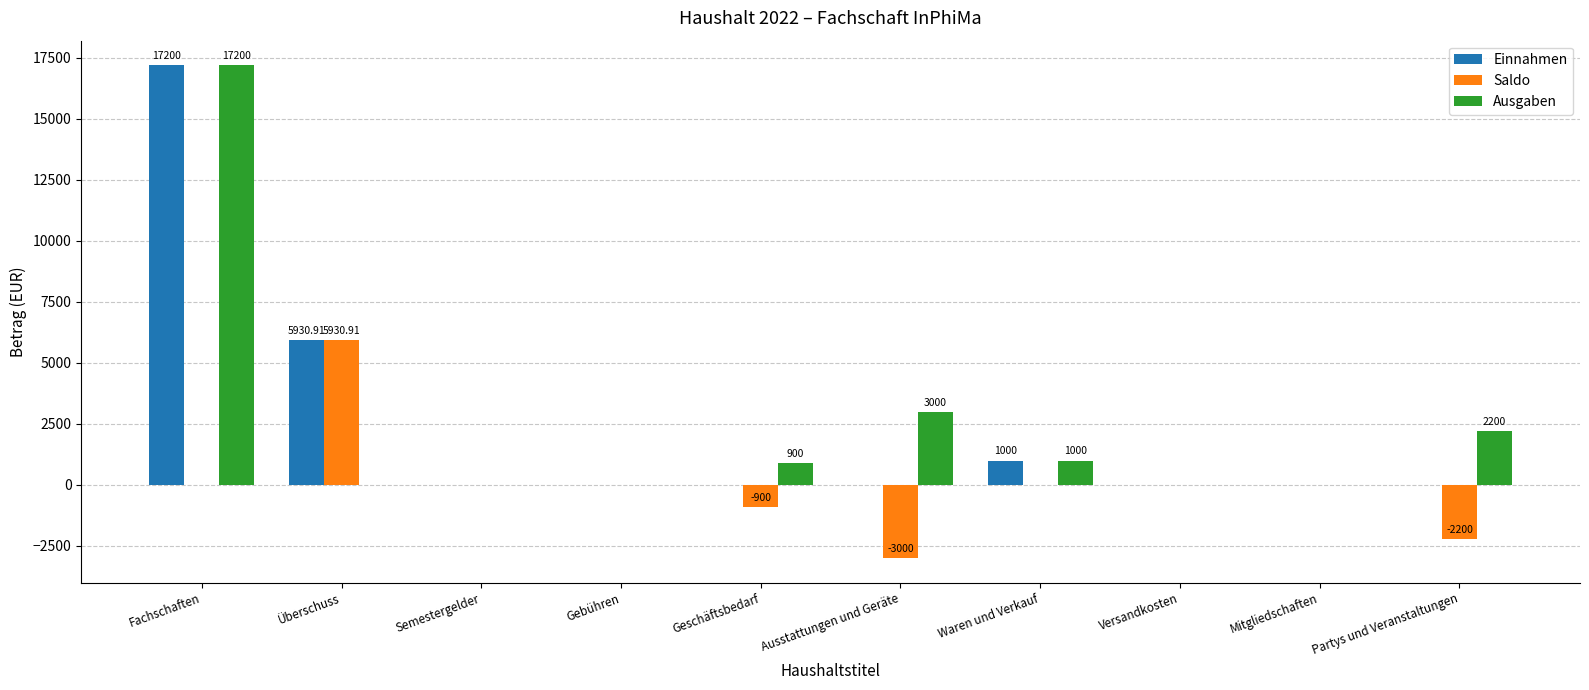

Which category has the highest value in the Ausgaben series?

Fachschaften